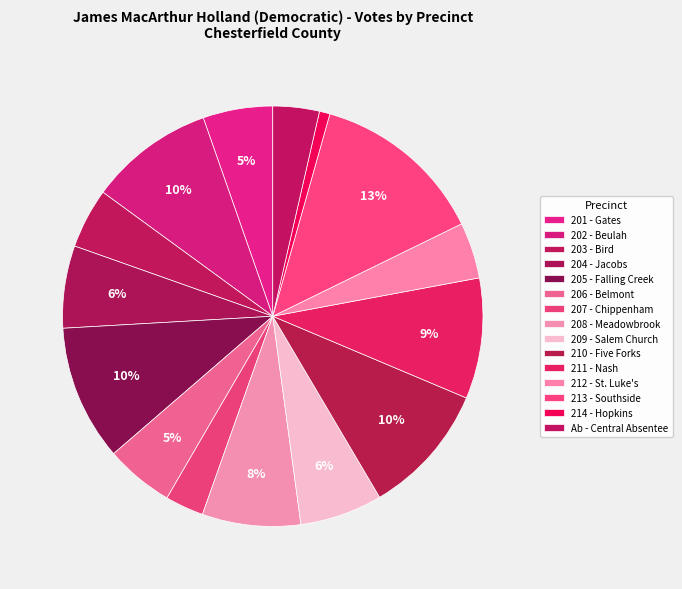

To the nearest percent, what percentage of the pie is 207 - Chippenham?

3%